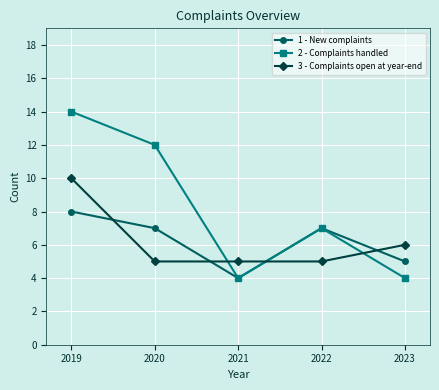

Which series has the largest range (max minus min)?

2 - Complaints handled